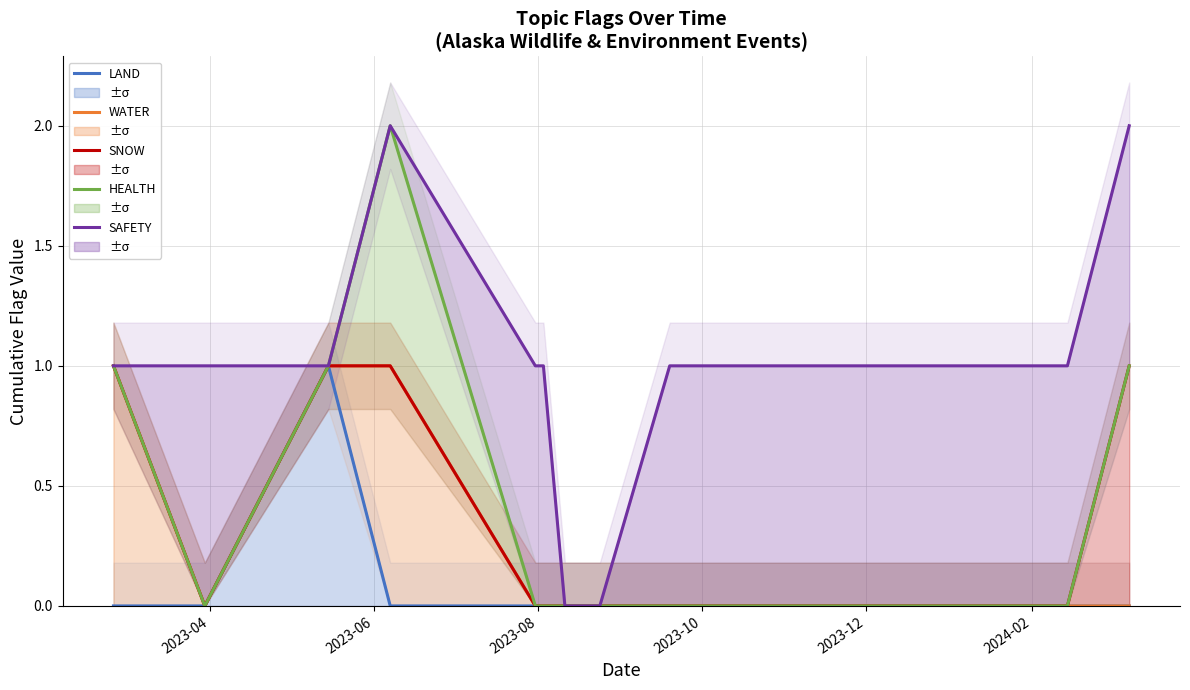

True or false: HEALTH and SAFETY intersect in this chart.

False